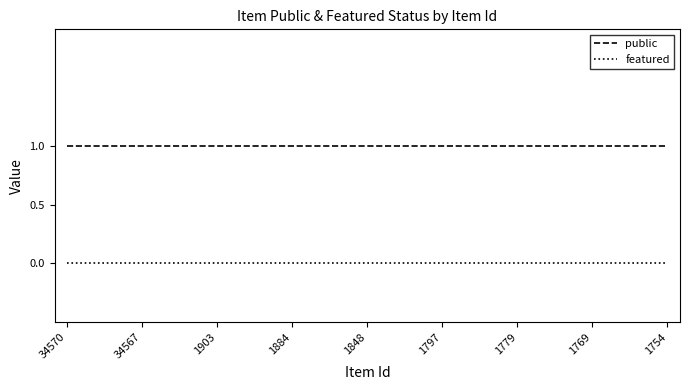

What is the maximum value shown in the chart?

1